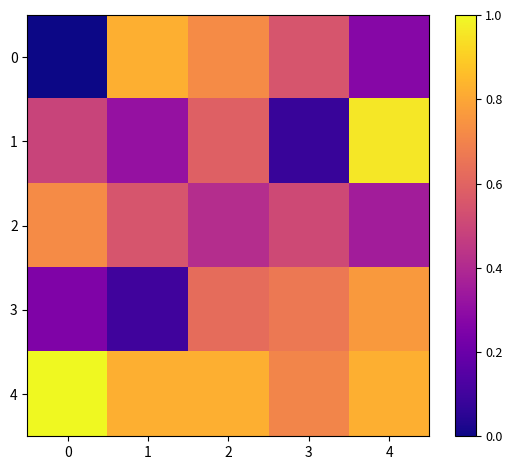

Count the number of data series in this chart.

5